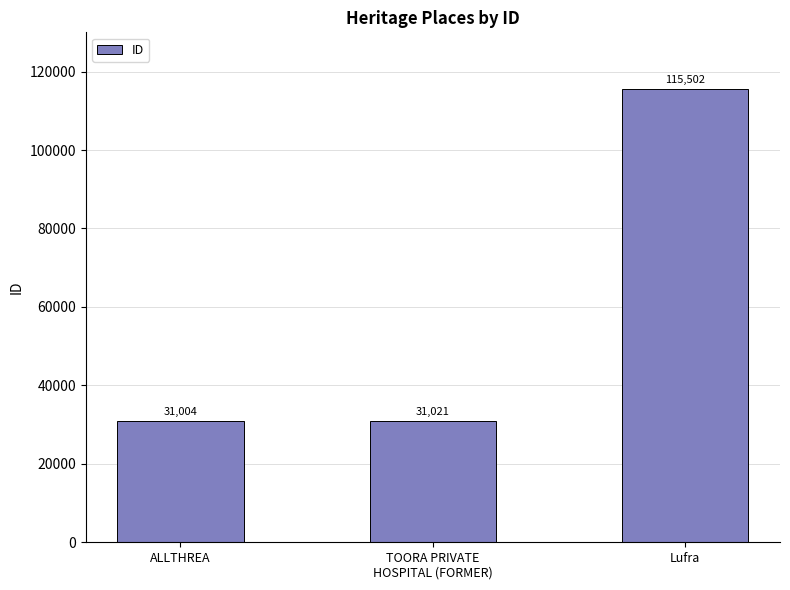

How many values are below 31021?

1